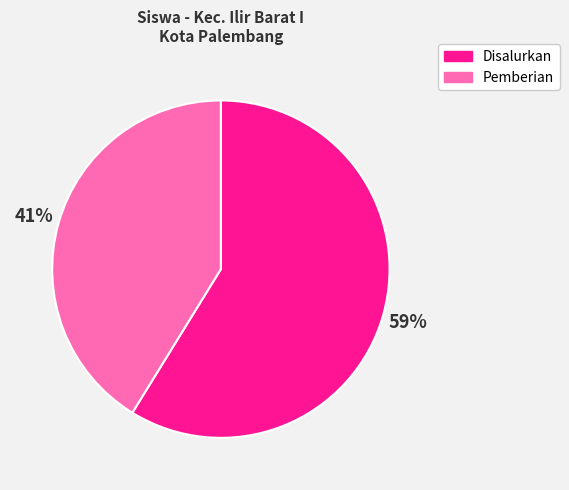

What percentage is the Pemberian slice, to the nearest percent?

41%